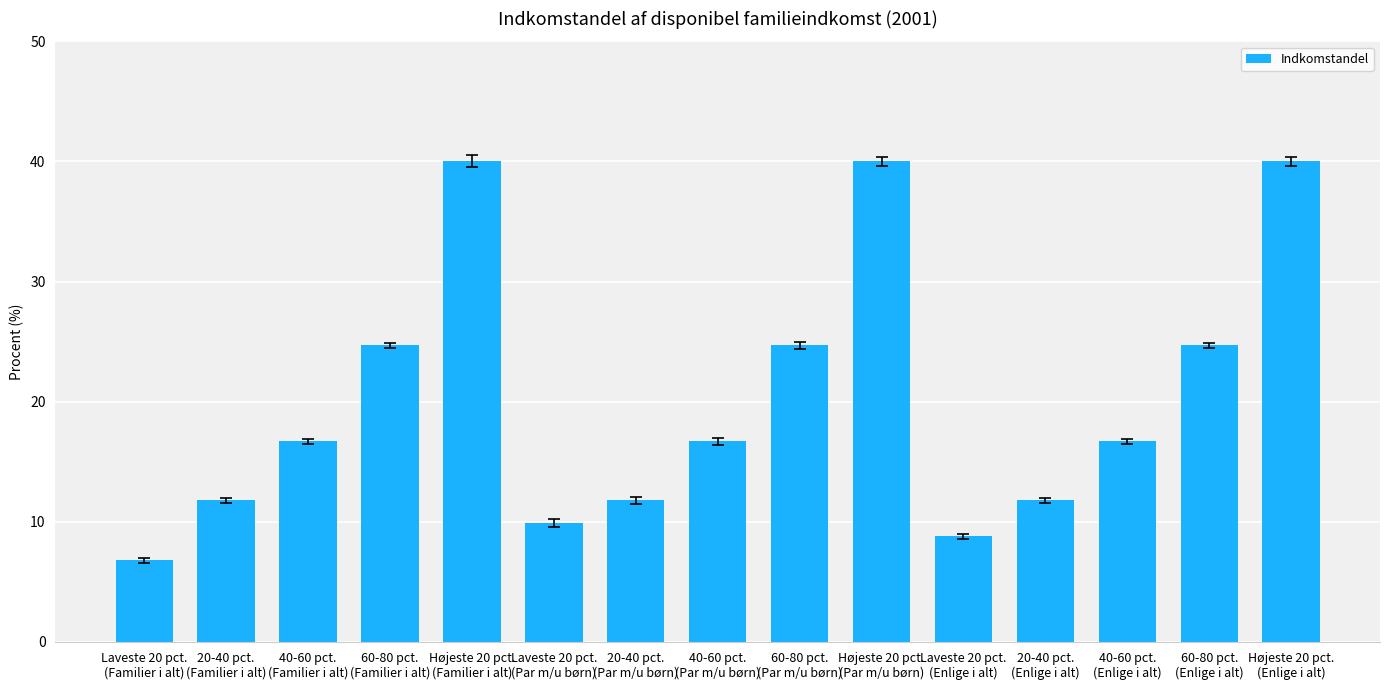

What is the sum of all values?

305.1